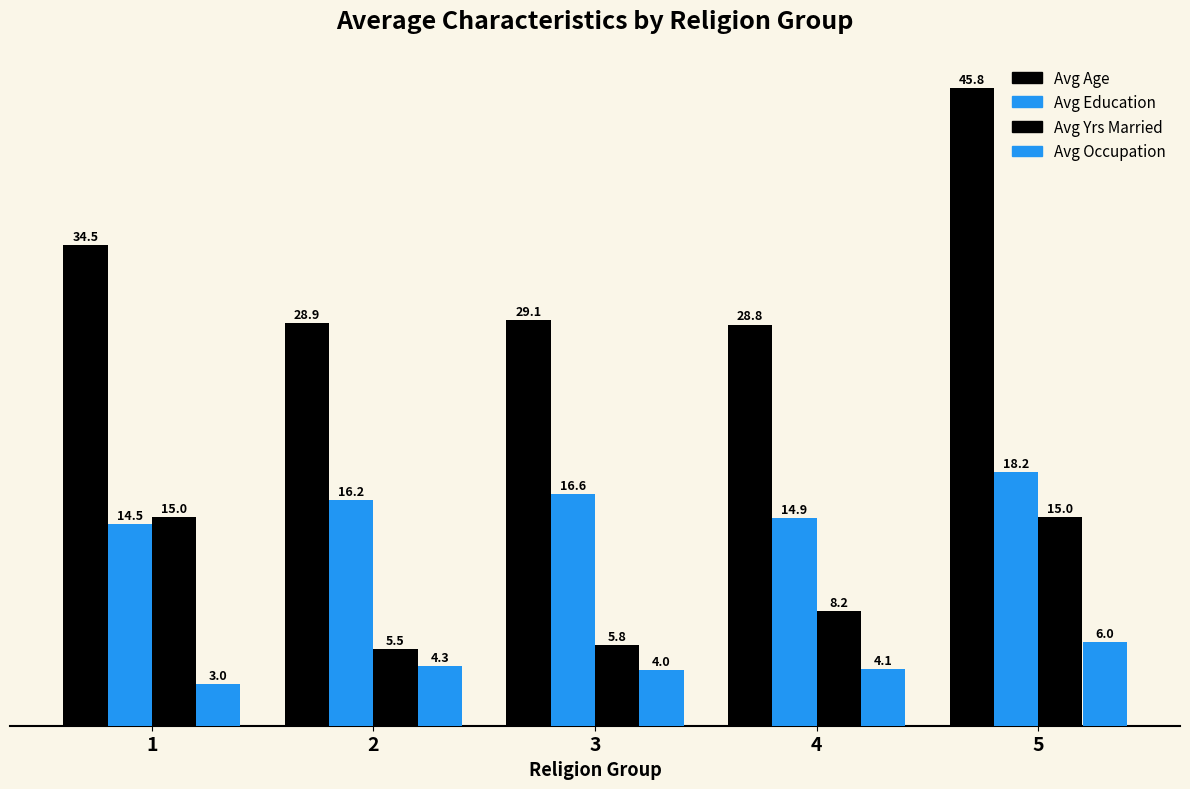

Rank the categories by Avg Age value from highest to lowest.

5, 1, 3, 2, 4